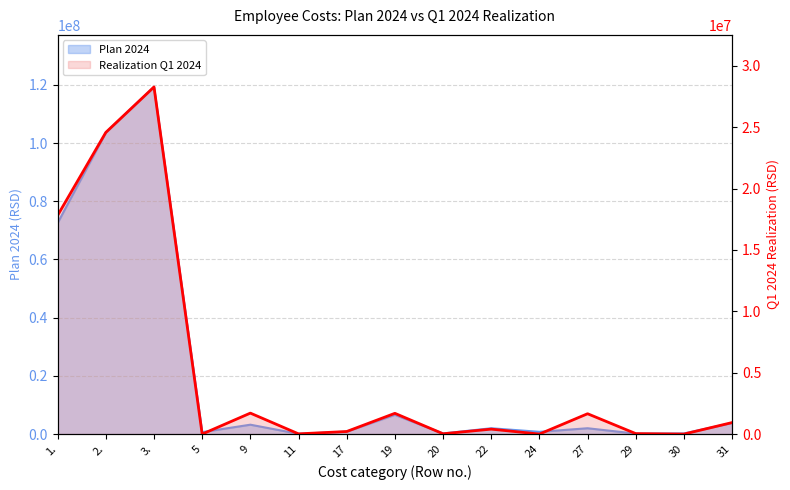

What is the label of the 15th point from the right?

1.